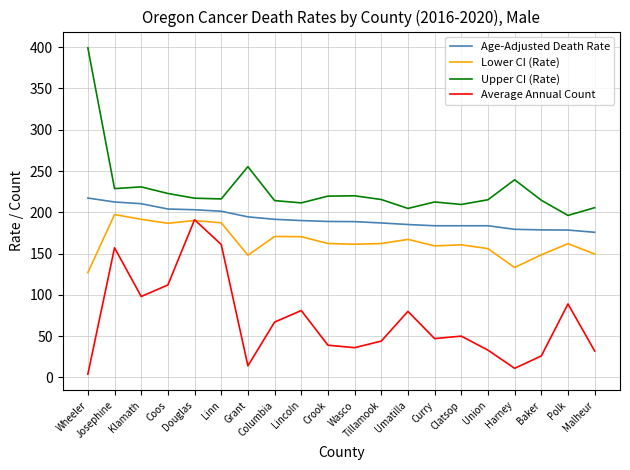

How many values in the Lower CI (Rate) series are below 162?

9